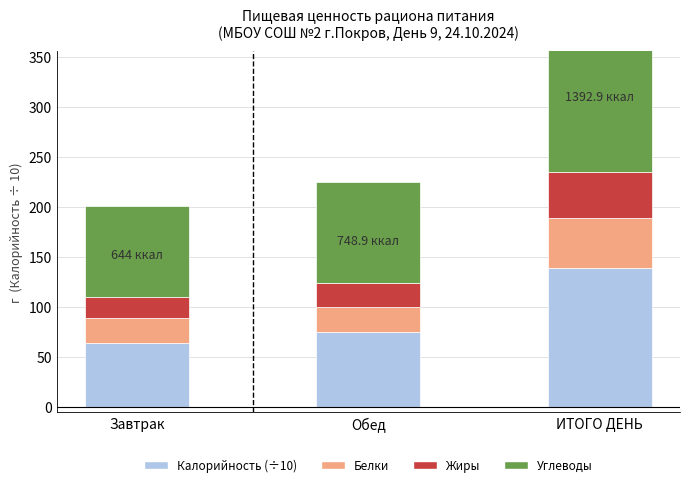

Read the Углеводы value at Завтрак.

91.2